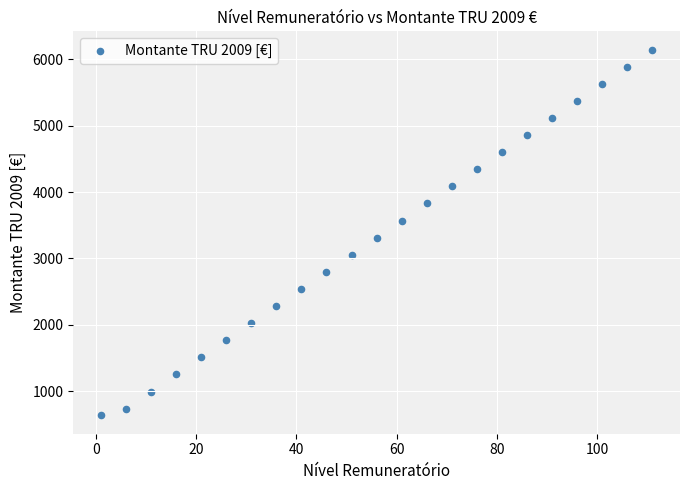

What is the range of X values (max minus min)?

110.0